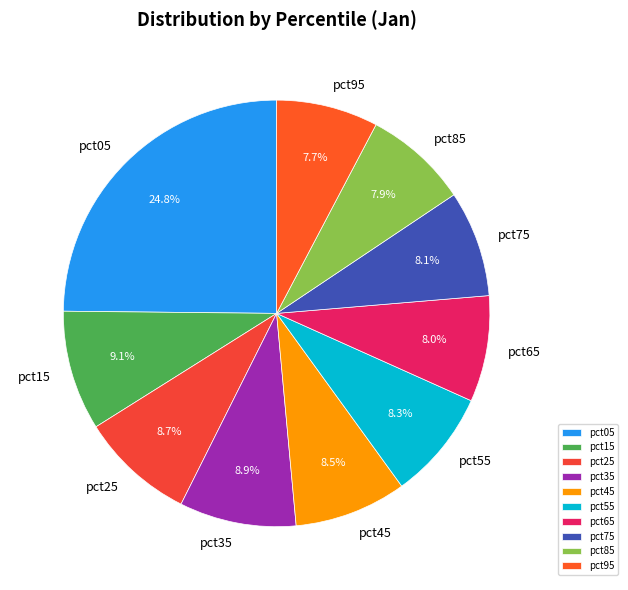

What portion of the pie excludes pct85?

92.1%